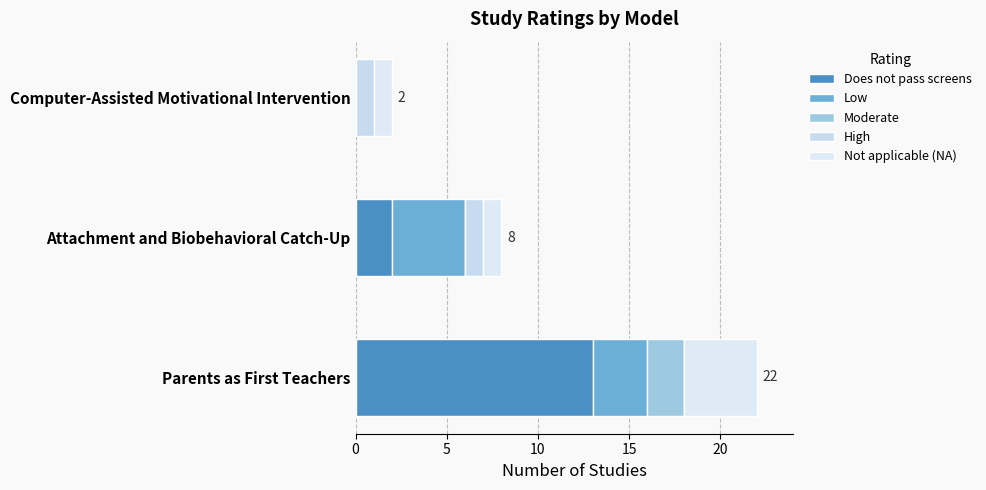

Which series has the largest total across all categories?

Does not pass screens